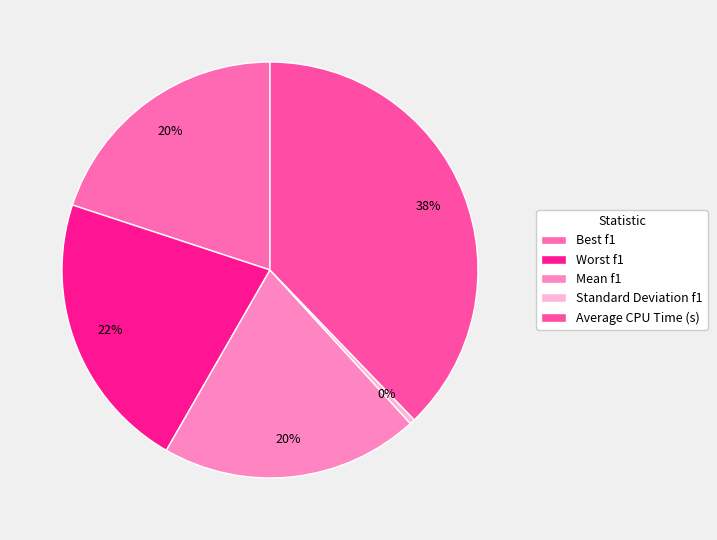

How many segments does this pie chart have?

5